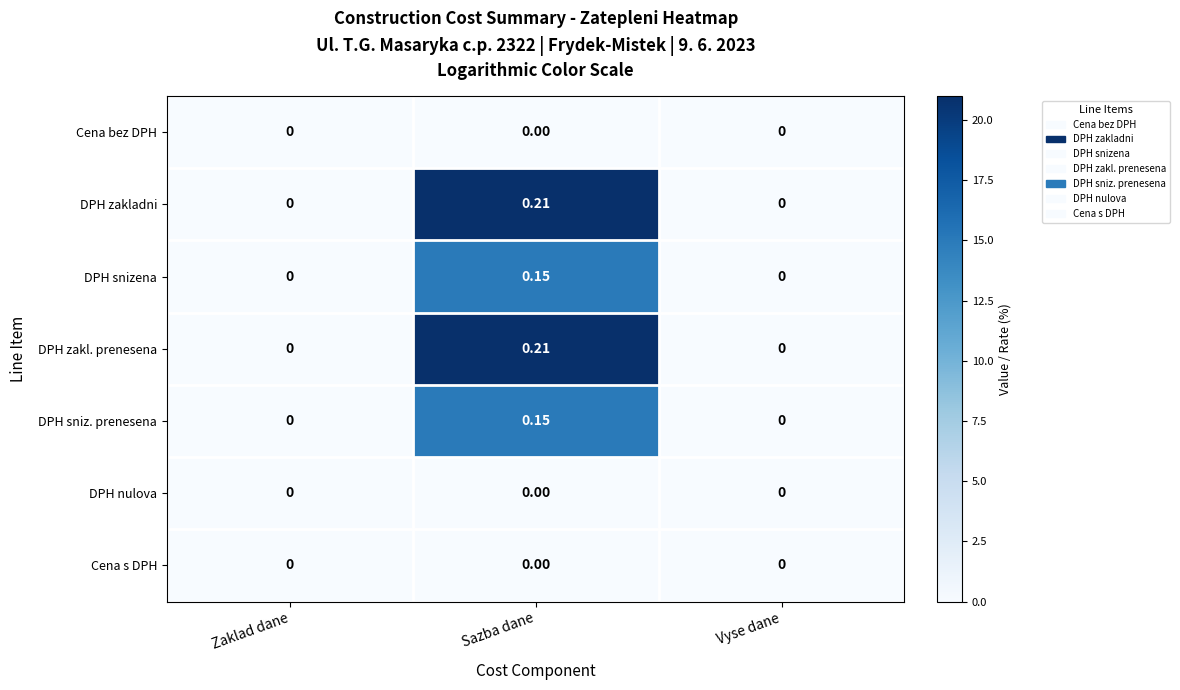

At which category is the sum across all series the highest?

Sazba dane